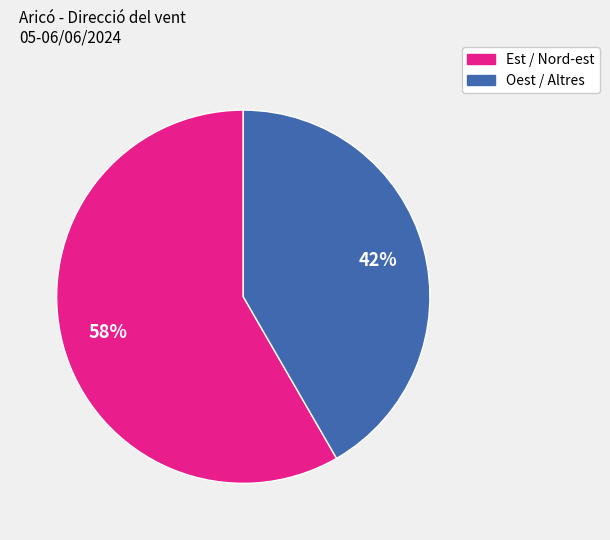

Count the number of slices in the pie.

2